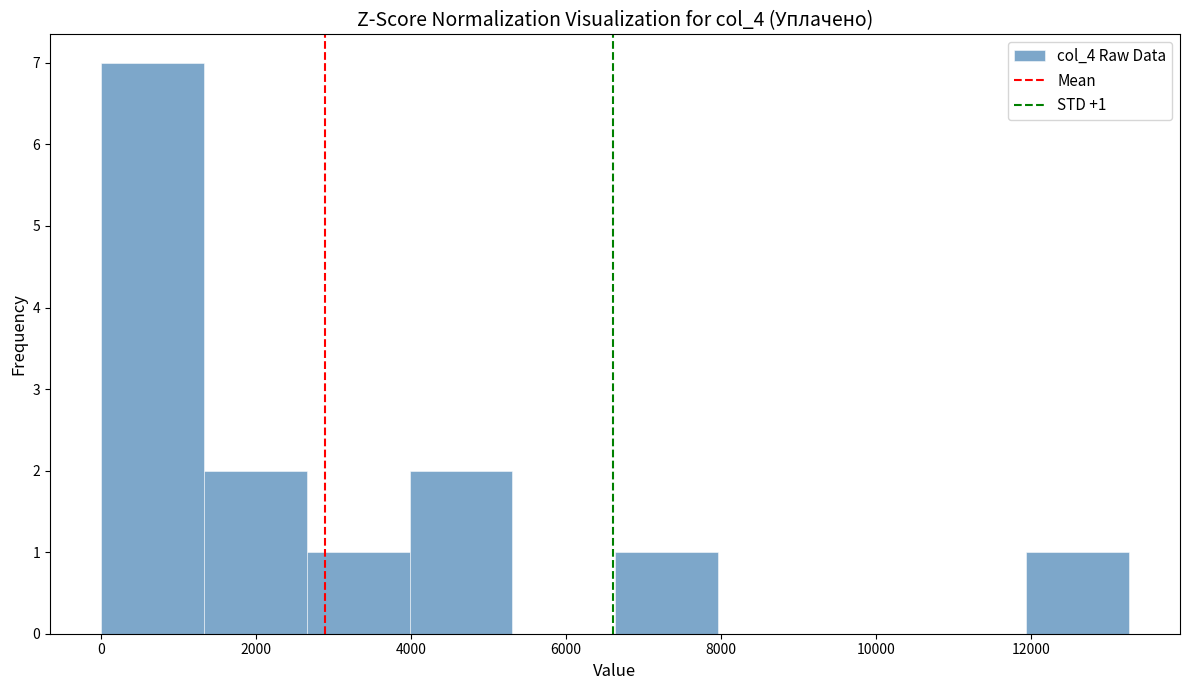

Over which range of the x-axis is the bar tallest?

0 to 1400